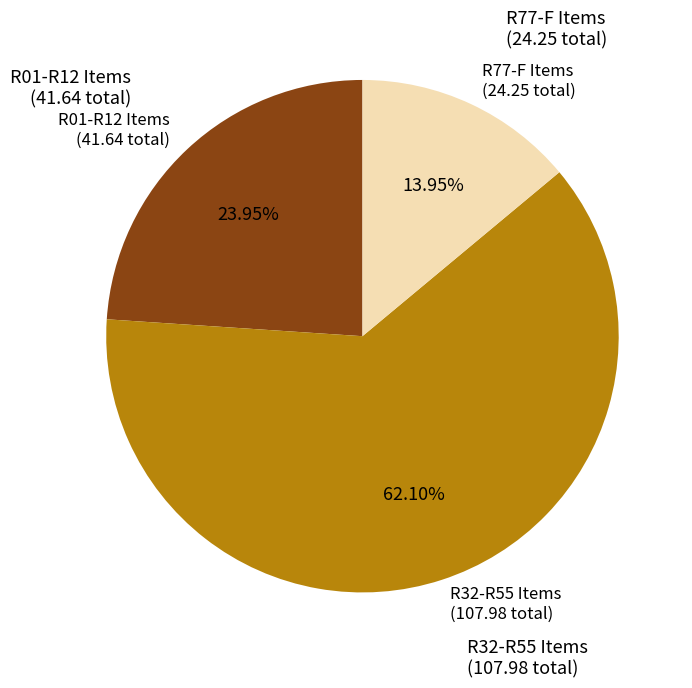

Is there any slice that represents more than half of the pie?

Yes